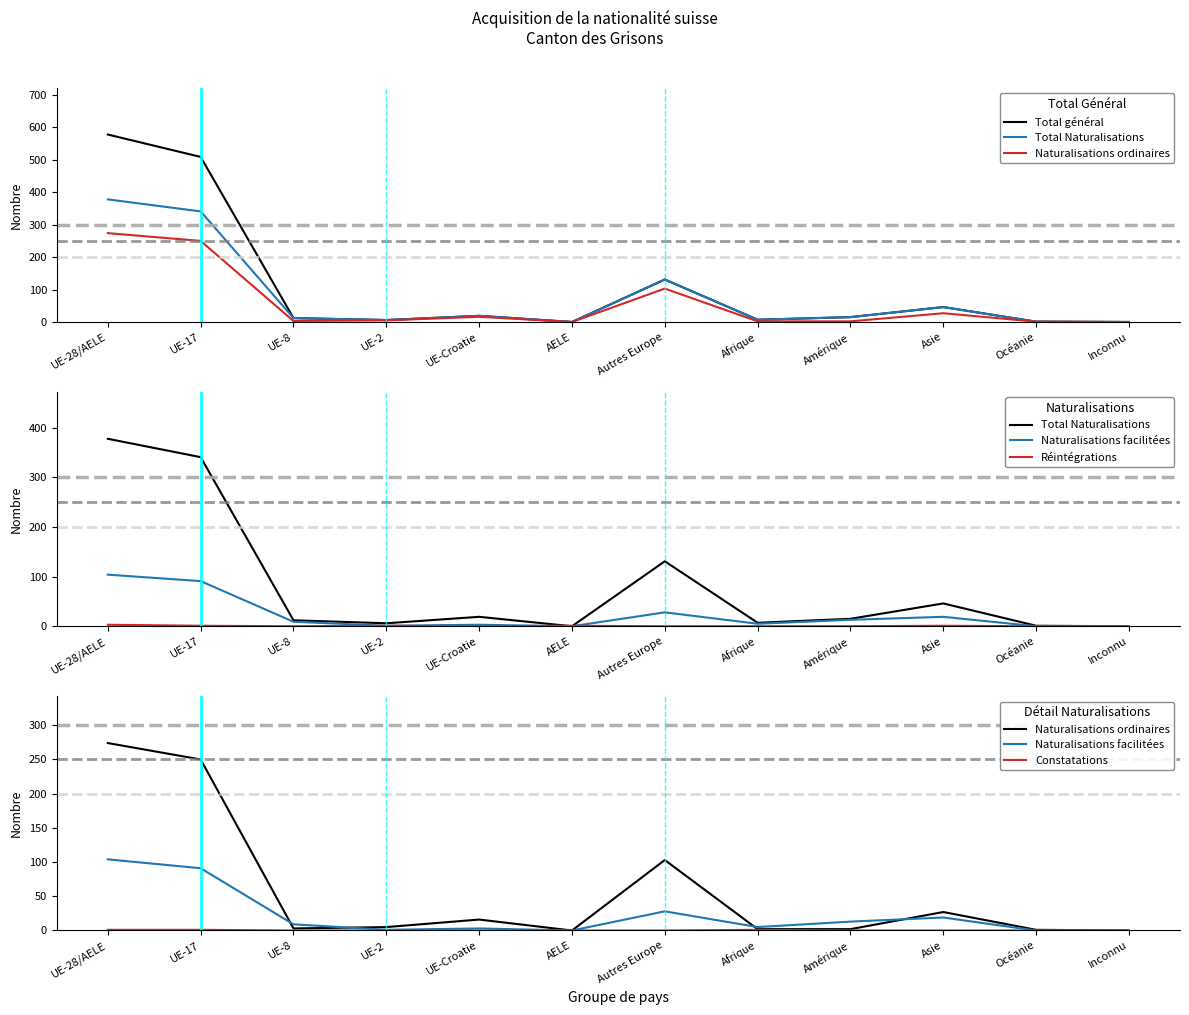

Where do Réintégrations and Naturalisations facilitées first cross each other?

UE-Croatie and AELE